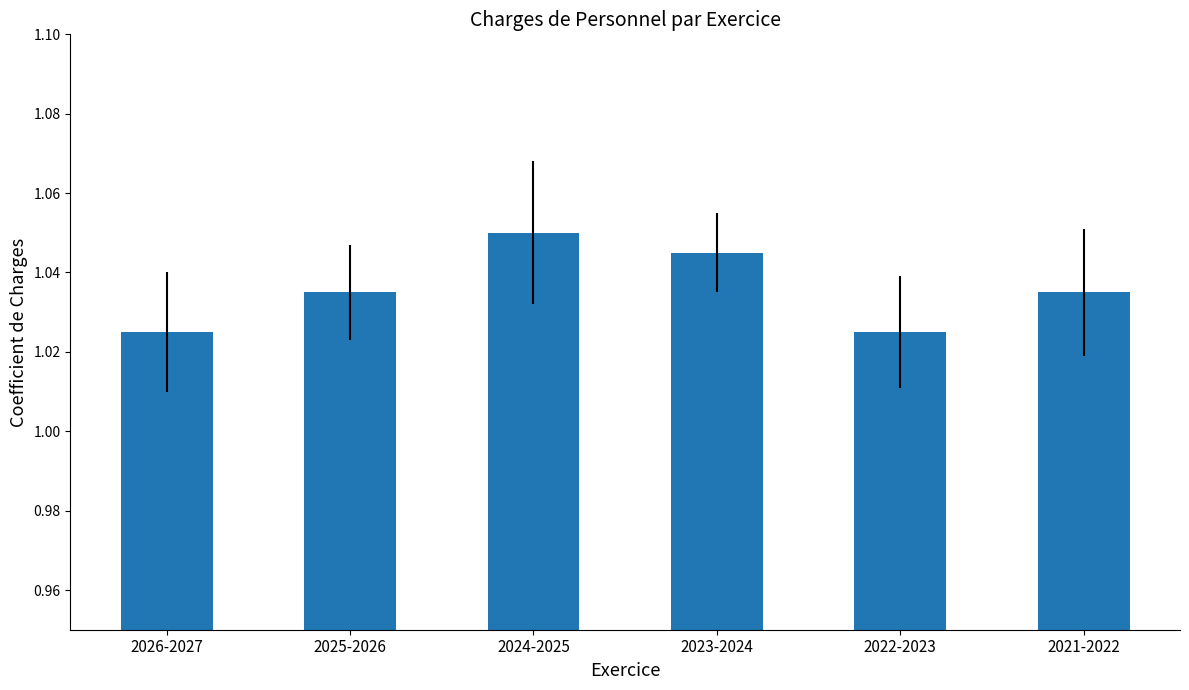

What is the label of the 2nd bar from the right?

2022-2023